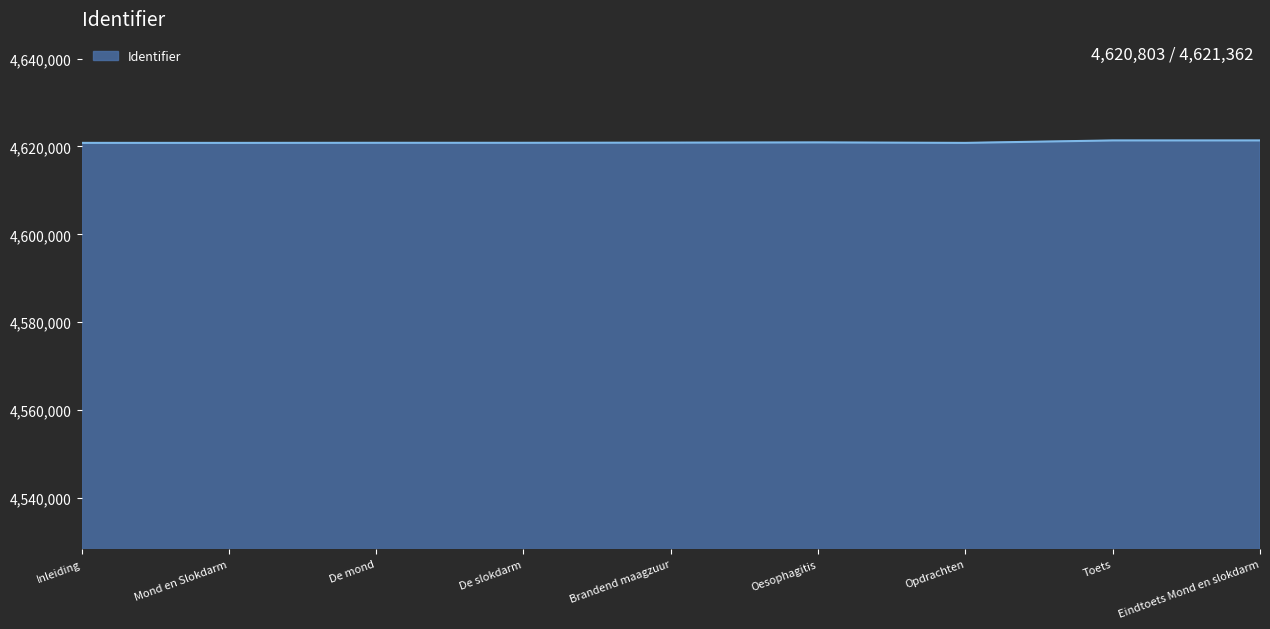

True or false: the data shows 4620824 at De slokdarm.

True